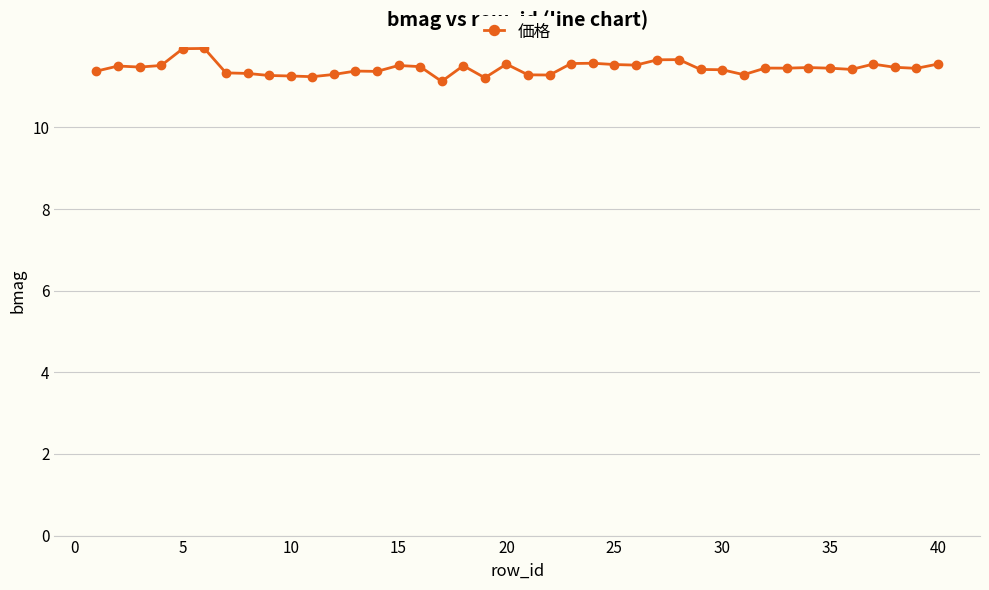

What is the average value?

11.5